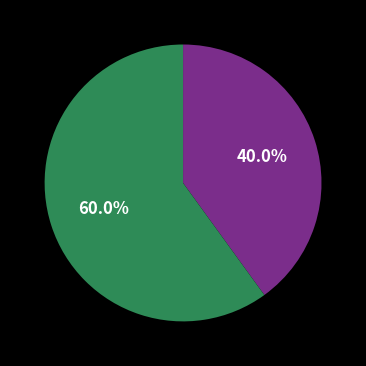

Does any single category account for the majority?

Yes